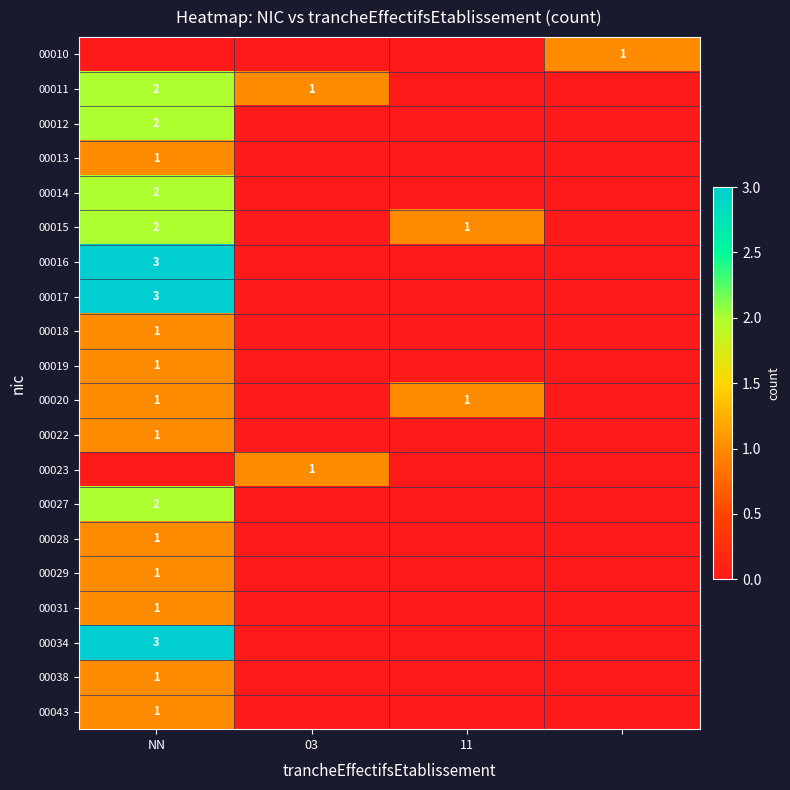

The value of 00031 at NN is 1. True or false?

True